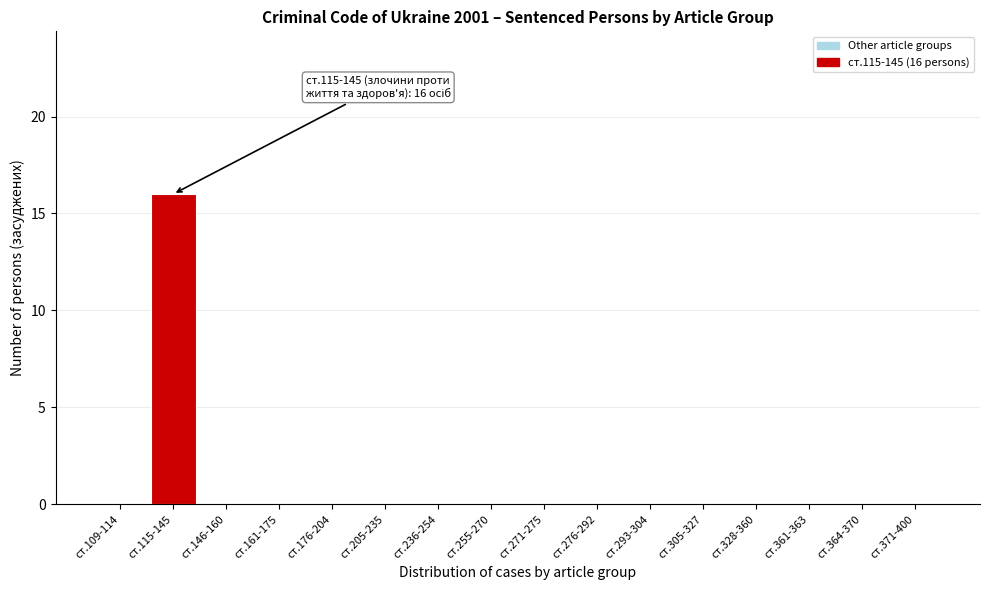

Reading right to left, list all the values displayed in this chart.

ст.371-400=0	ст.364-370=0	ст.361-363=0	ст.328-360=0	ст.305-327=0	ст.293-304=0	ст.276-292=0	ст.271-275=0	ст.255-270=0	ст.236-254=0	ст.205-235=0	ст.176-204=0	ст.161-175=0	ст.146-160=0	ст.115-145=16	ст.109-114=0